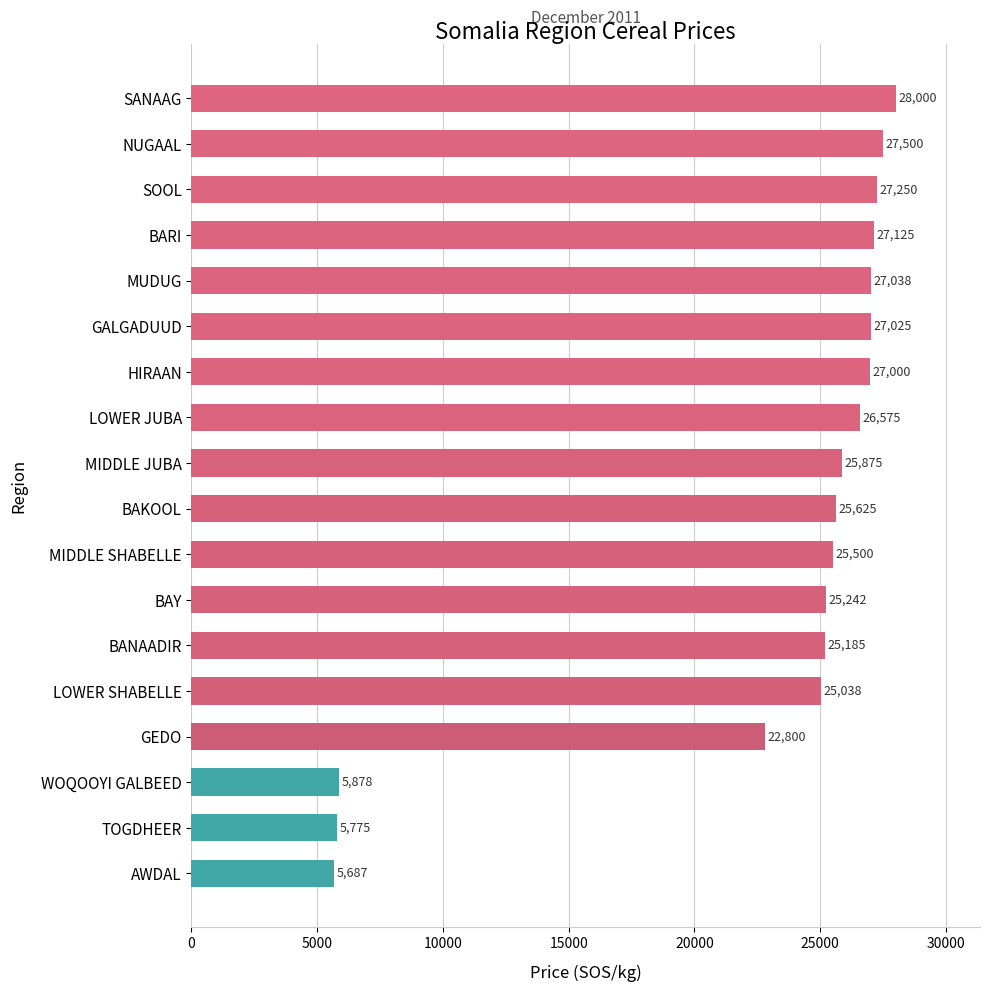

What is the label of the 10th bar from the bottom?

MIDDLE JUBA